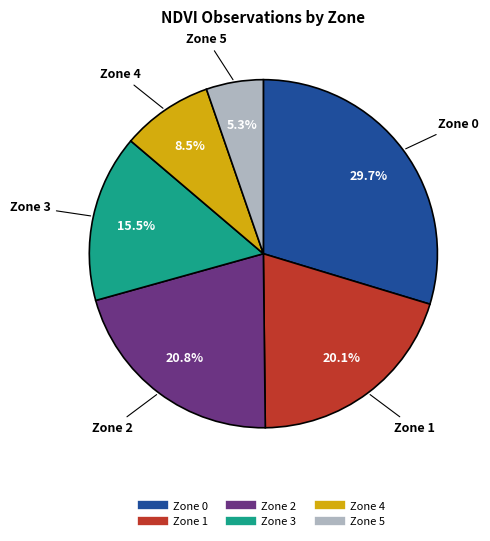

To the nearest percent, what is the combined percentage of Zone 2 and Zone 1?

41%